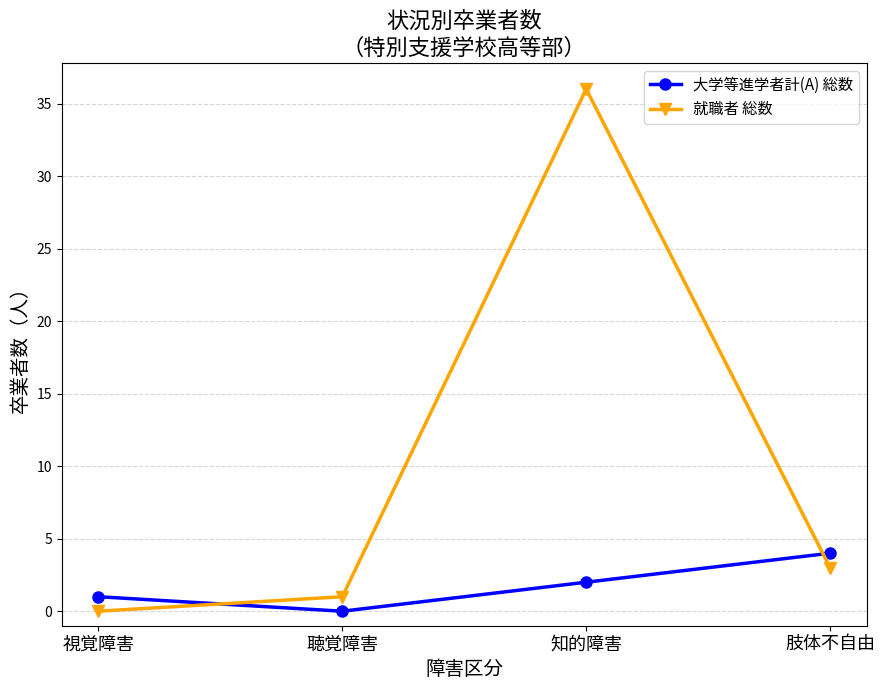

Reading right to left, list all the values displayed in this chart.

大学等進学者計(A) 総数: 4	2	0	1
就職者 総数: 3	36	1	0